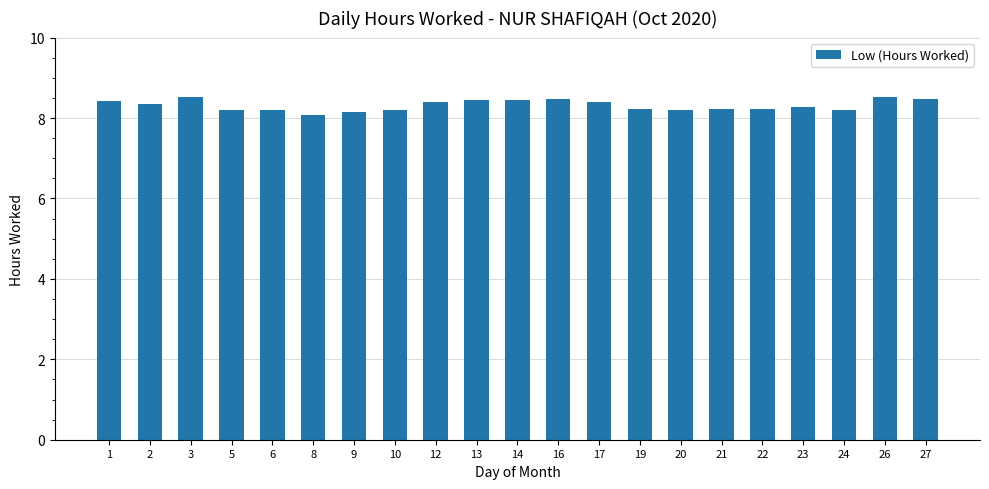

What is the average value?

8.3